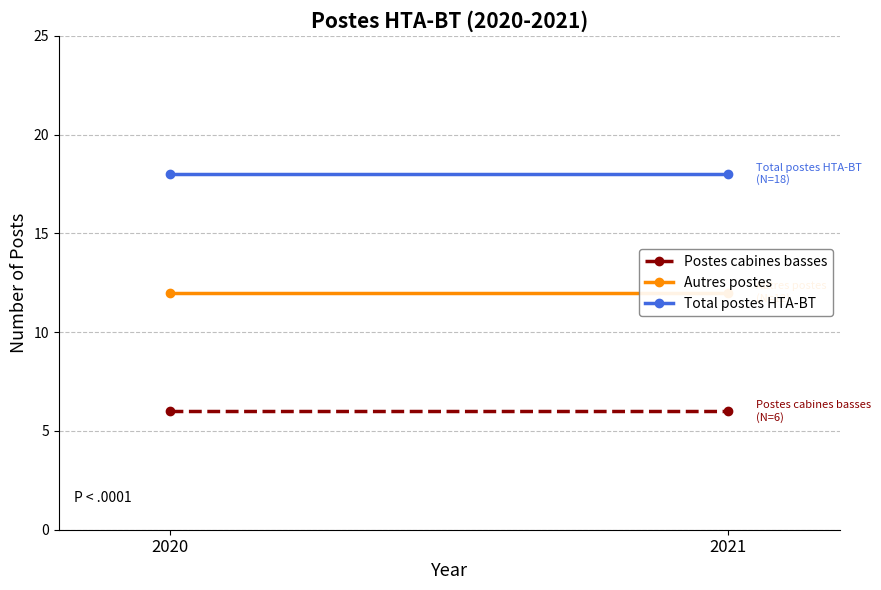

At which category is the sum across all series the highest?

2020